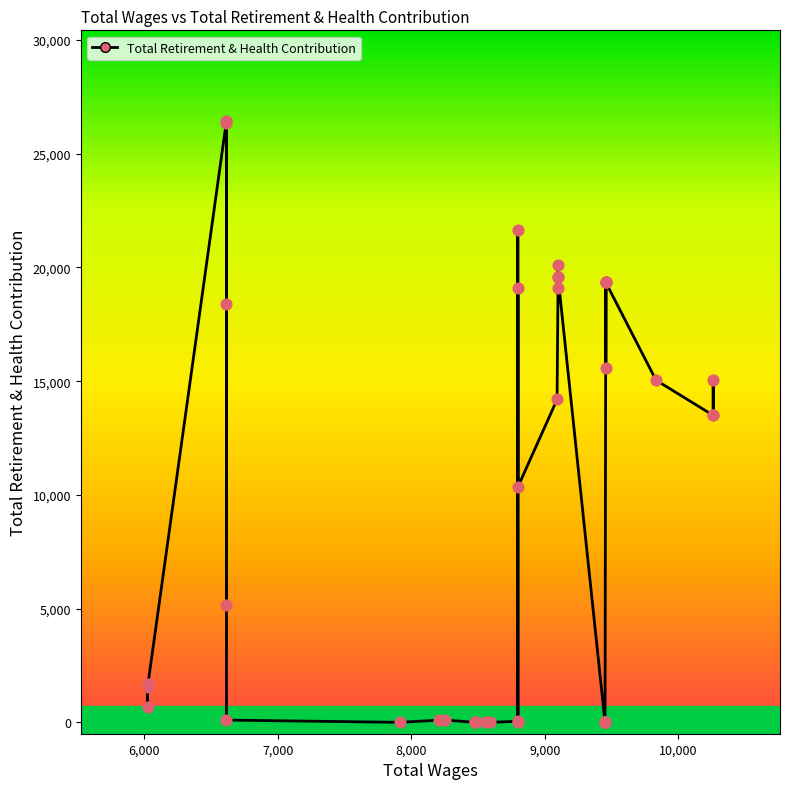

What is the change in value from 9450.0 to 8250.0?

+107.0